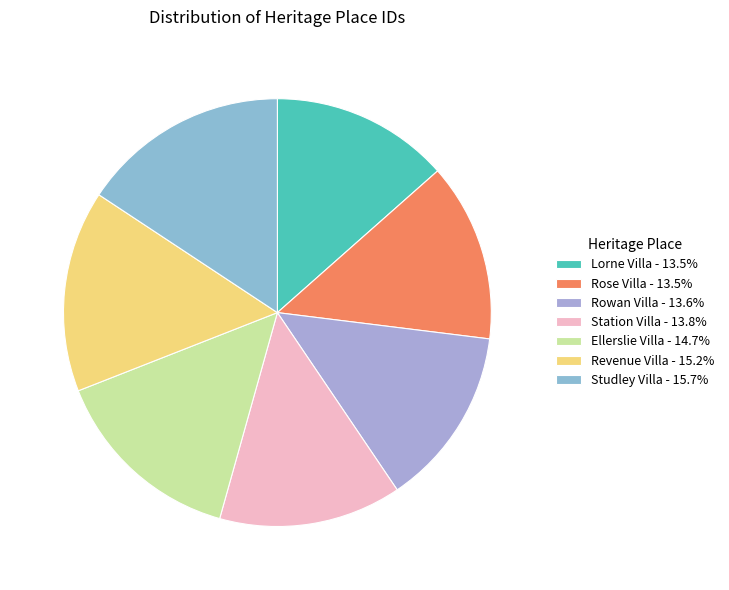

To the nearest percent, what is the average slice percentage?

14%